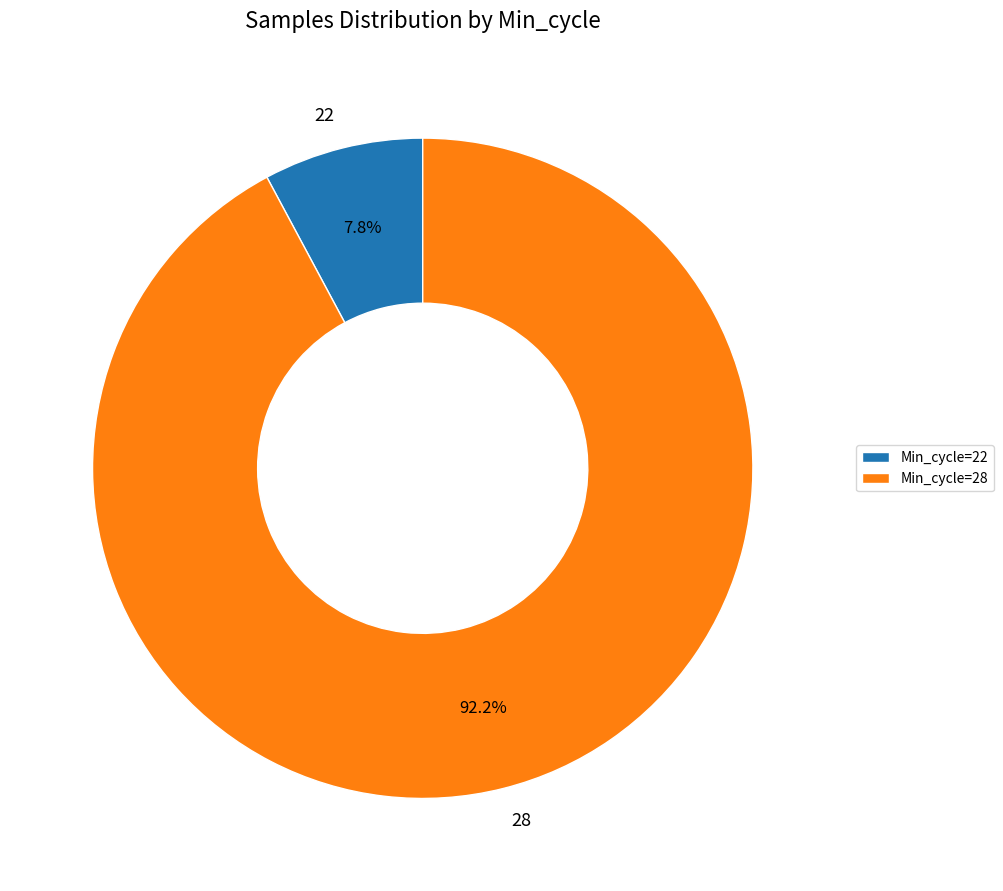

What percentage is NOT represented by 28?

7.8%